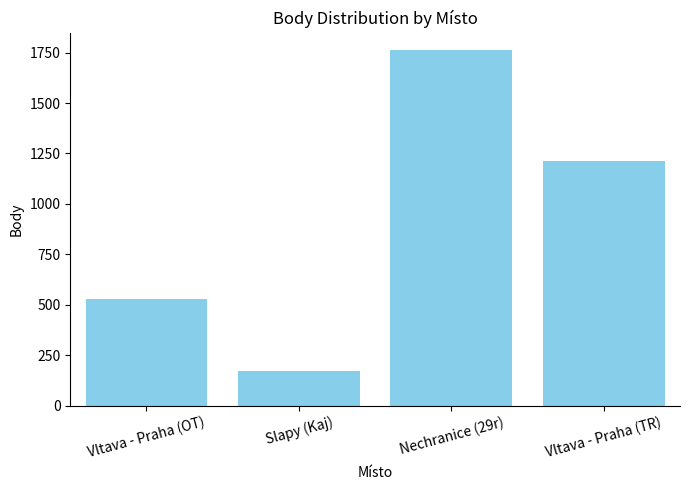

What is the label of the 2nd bar from the right?

Nechranice (29r)